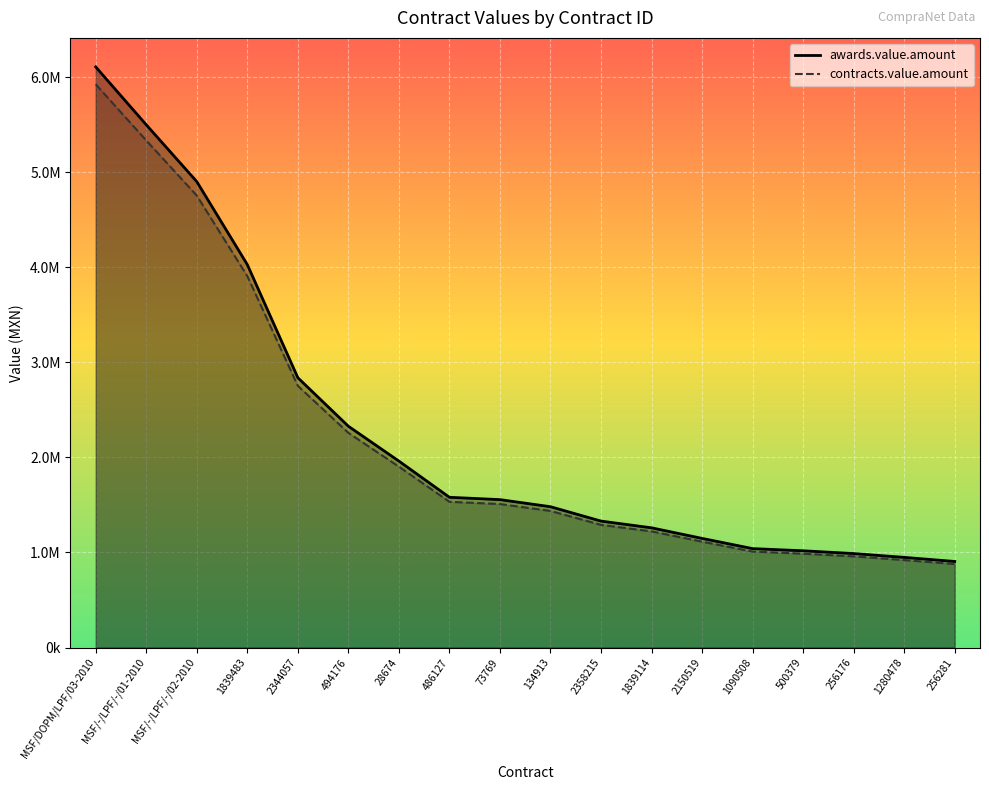

What is the difference between the maximum and minimum values in the contracts.value.amount series?

5045685.2